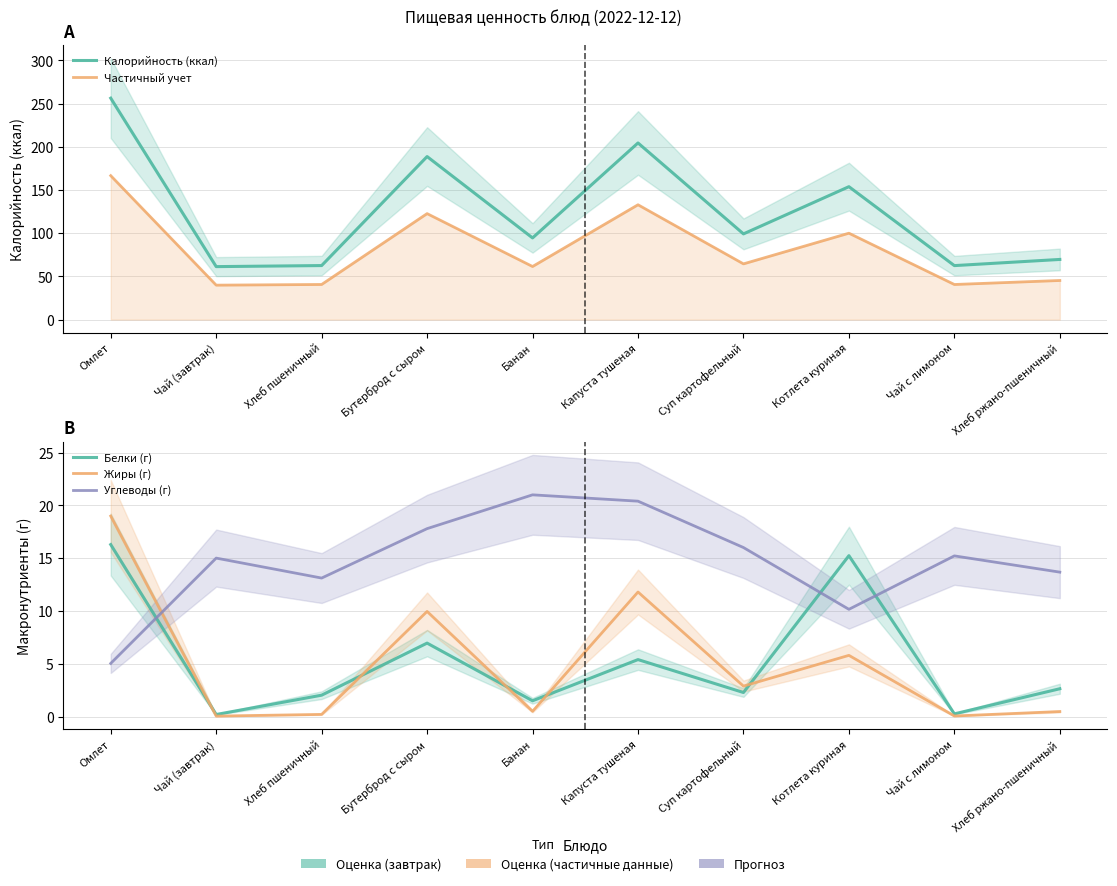

Reading left to right, what are all the values shown in this chart?

Калорийность (ккал): Омлет=256.2	Чай (завтрак)=61.3	Хлеб пшеничный=62.5	Бутерброд с сыром=188.7	Банан=94.5	Капуста тушеная=204.4	Суп картофельный=99.2	Котлета куриная=153.8	Чай с лимоном=62.5	Хлеб ржано-пшеничный=69.6
Частичный учет: Омлет=166.5	Чай (завтрак)=39.8	Хлеб пшеничный=40.6	Бутерброд с сыром=122.6	Банан=61.4	Капуста тушеная=132.9	Суп картофельный=64.5	Котлета куриная=100.0	Чай с лимоном=40.6	Хлеб ржано-пшеничный=45.2
Белки (г): Омлет=16.3	Чай (завтрак)=0.2	Хлеб пшеничный=2.0	Бутерброд с сыром=7.0	Банан=1.5	Капуста тушеная=5.4	Суп картофельный=2.3	Котлета куриная=15.2	Чай с лимоном=0.3	Хлеб ржано-пшеничный=2.6
Жиры (г): Омлет=19.0	Чай (завтрак)=0.1	Хлеб пшеничный=0.2	Бутерброд с сыром=10.0	Банан=0.5	Капуста тушеная=11.8	Суп картофельный=2.9	Котлета куриная=5.8	Чай с лимоном=0.1	Хлеб ржано-пшеничный=0.5
Углеводы (г): Омлет=5.0	Чай (завтрак)=15.0	Хлеб пшеничный=13.1	Бутерброд с сыром=17.8	Банан=21.0	Капуста тушеная=20.4	Суп картофельный=16.0	Котлета куриная=10.2	Чай с лимоном=15.2	Хлеб ржано-пшеничный=13.7